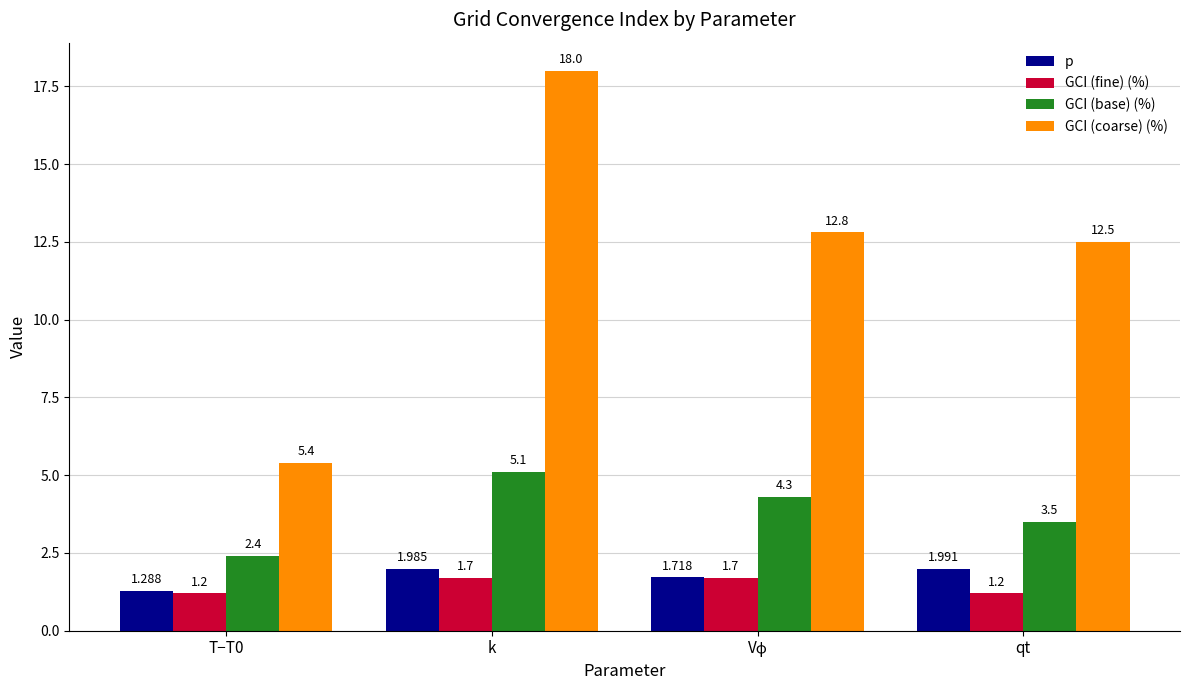

Which series has the largest total across all categories?

GCI (coarse) (%)